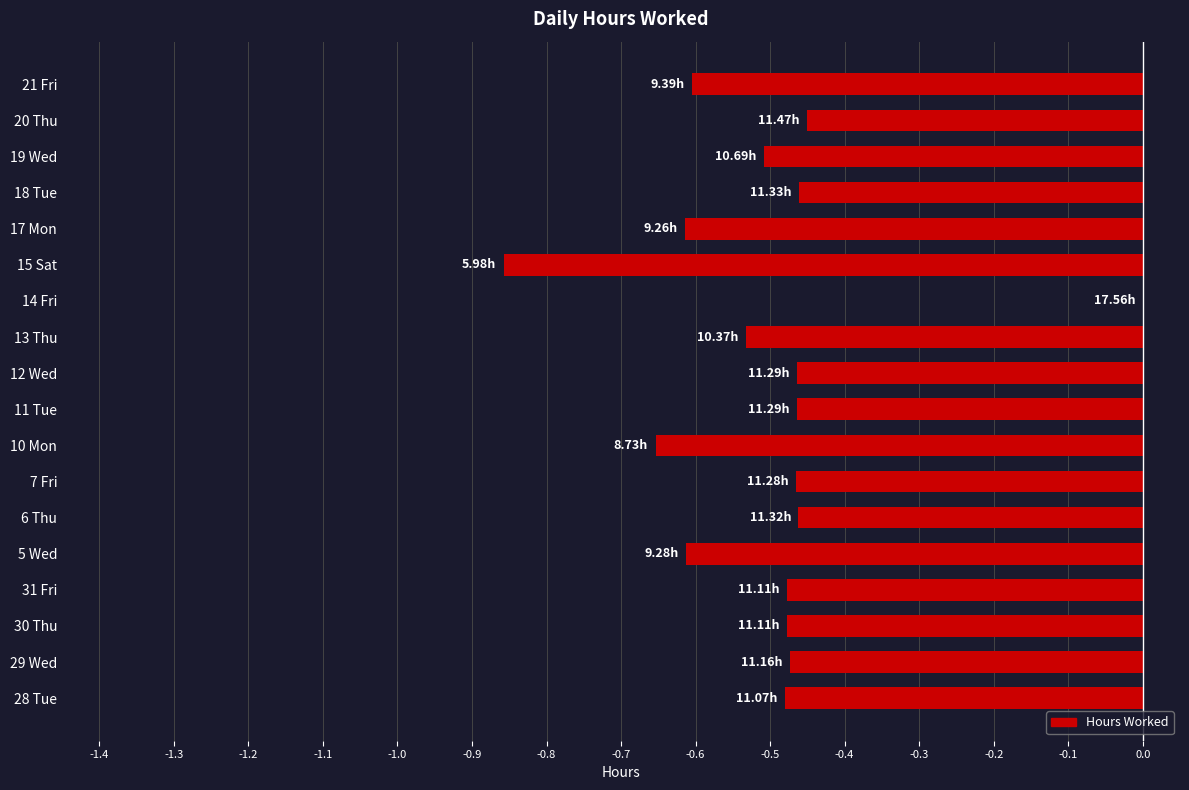

At which category does the chart reach its peak across all series?

14 Fri